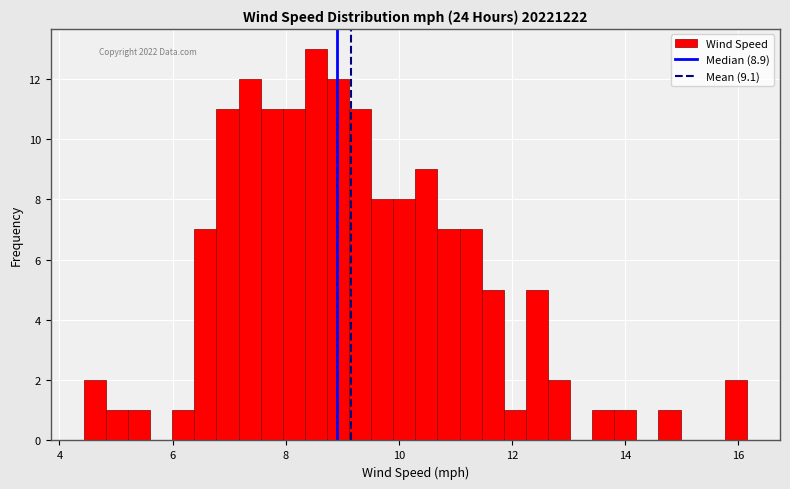

Read against the x-axis, roughly where is the centre of the tallest bar?

8.6